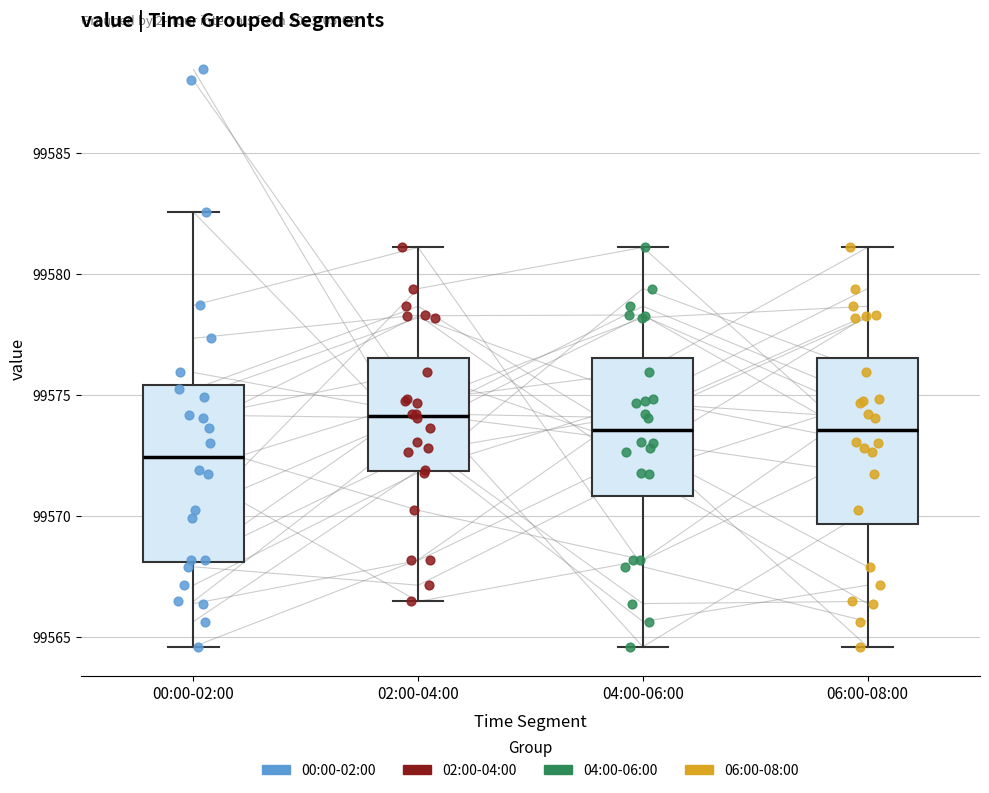

Which box has the lowest median line?

00:00-02:00